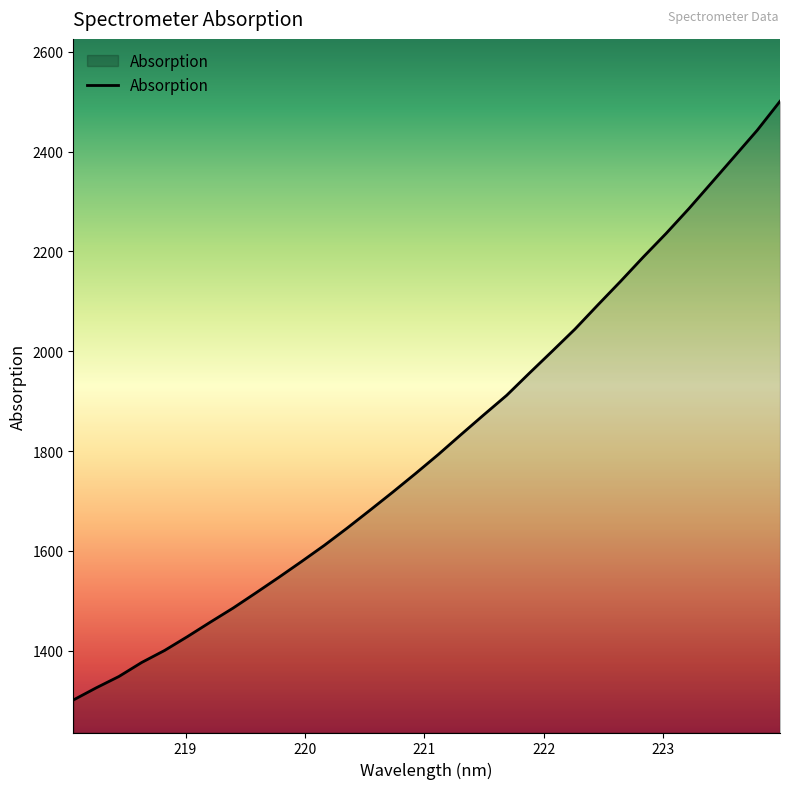

What is the minimum value shown in the chart?

1301.1